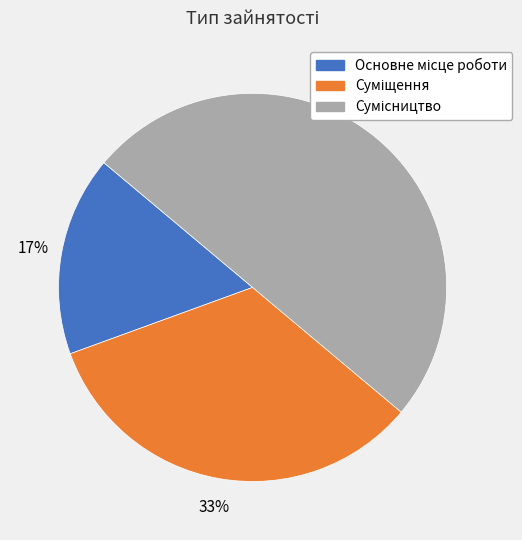

To the nearest percent, what is the average slice percentage?

33%